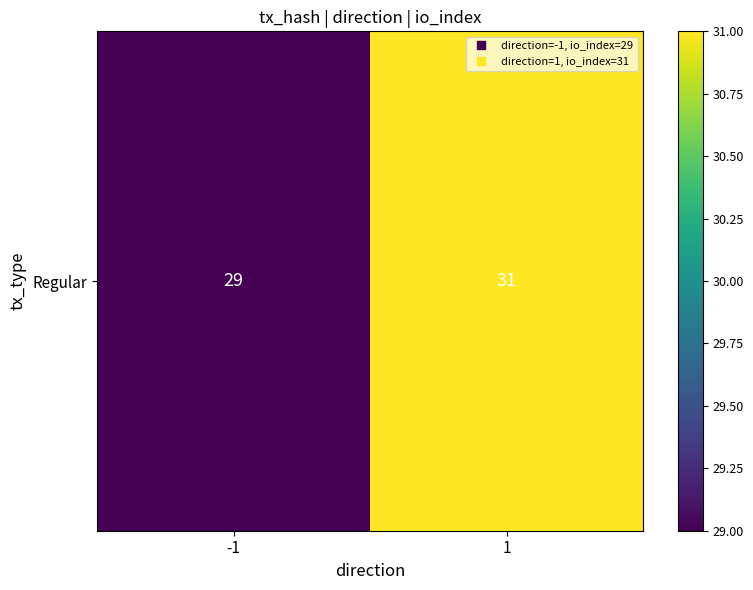

Rank the categories by value from highest to lowest.

1, -1